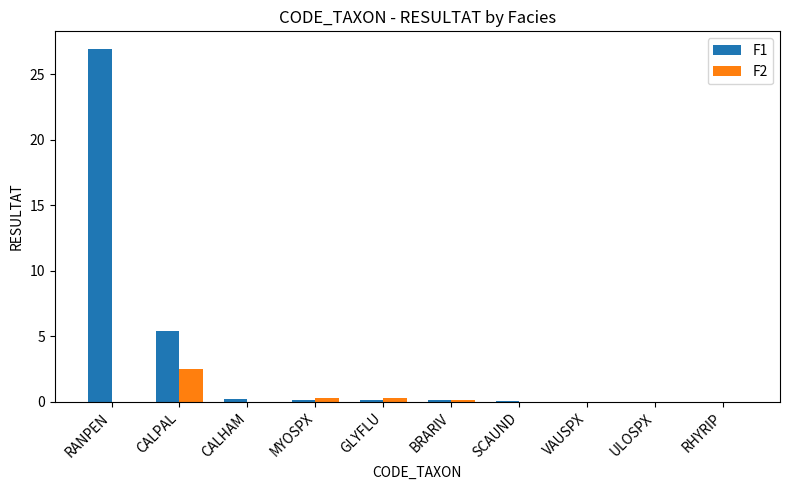

At which label is F1 closest to 13?

CALPAL